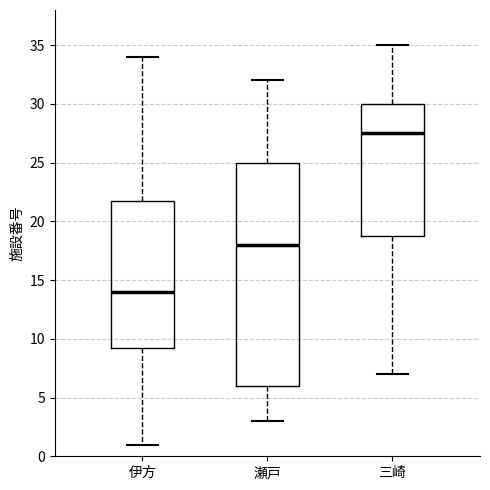

Reading left to right, transcribe this box plot: for each box, give where its median line is, the range the box spans, and where its two whiskers end, as read against the y-axis. The values are not printed on the chart, so give them approximately, as read against the axis.

伊方: median 14.0, box 9.5 to 22.0, whiskers 1.0 to 34.0
瀬戸: median 18.0, box 6.0 to 25.0, whiskers 3.0 to 32.0
三崎: median 27.5, box 19.0 to 30.0, whiskers 7.0 to 35.0